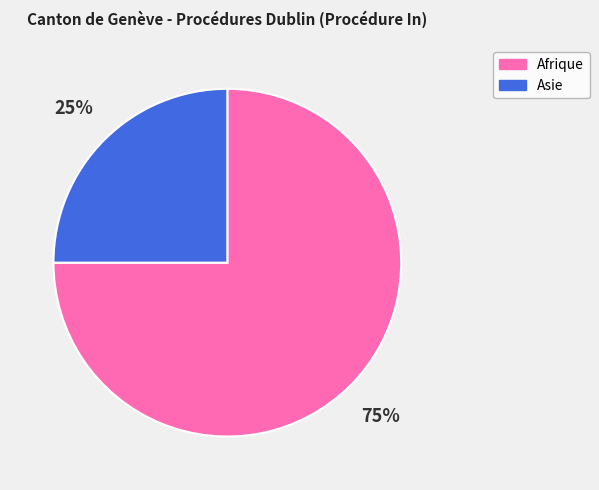

Is there a majority slice in this chart?

Yes